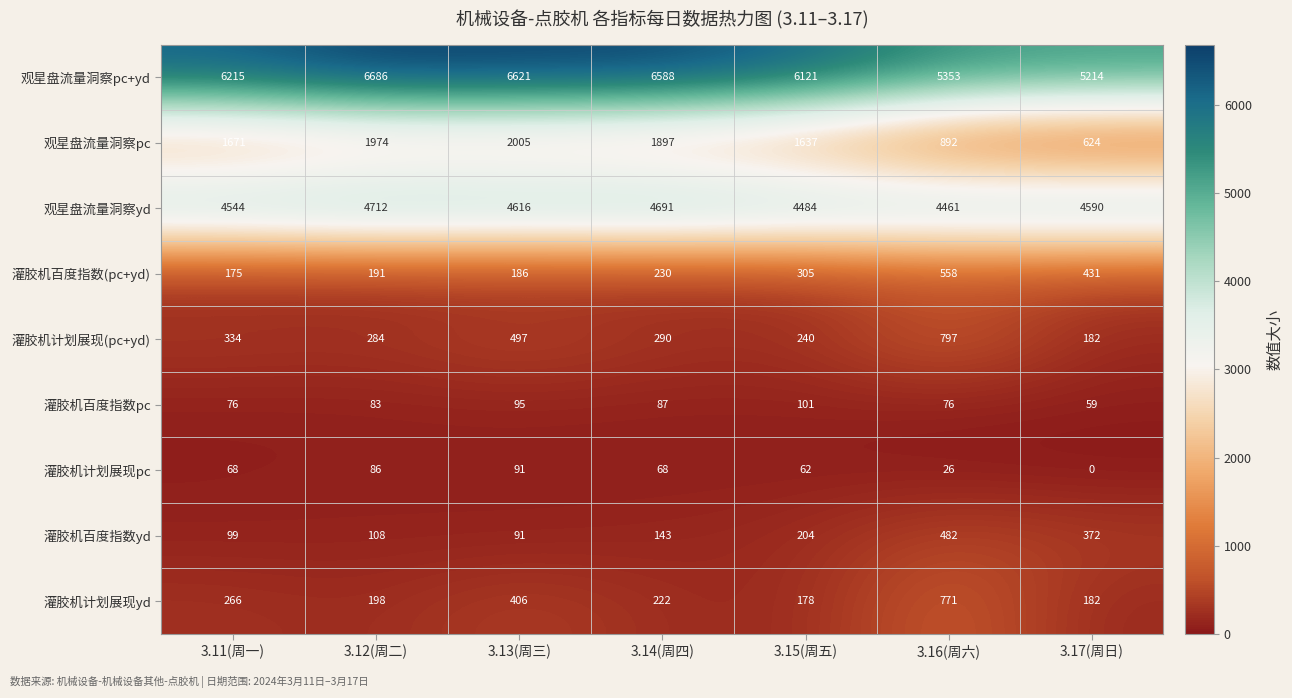

What is the approximate value of 灌胶机百度指数yd at 3.11(周一), to the nearest 5?

100